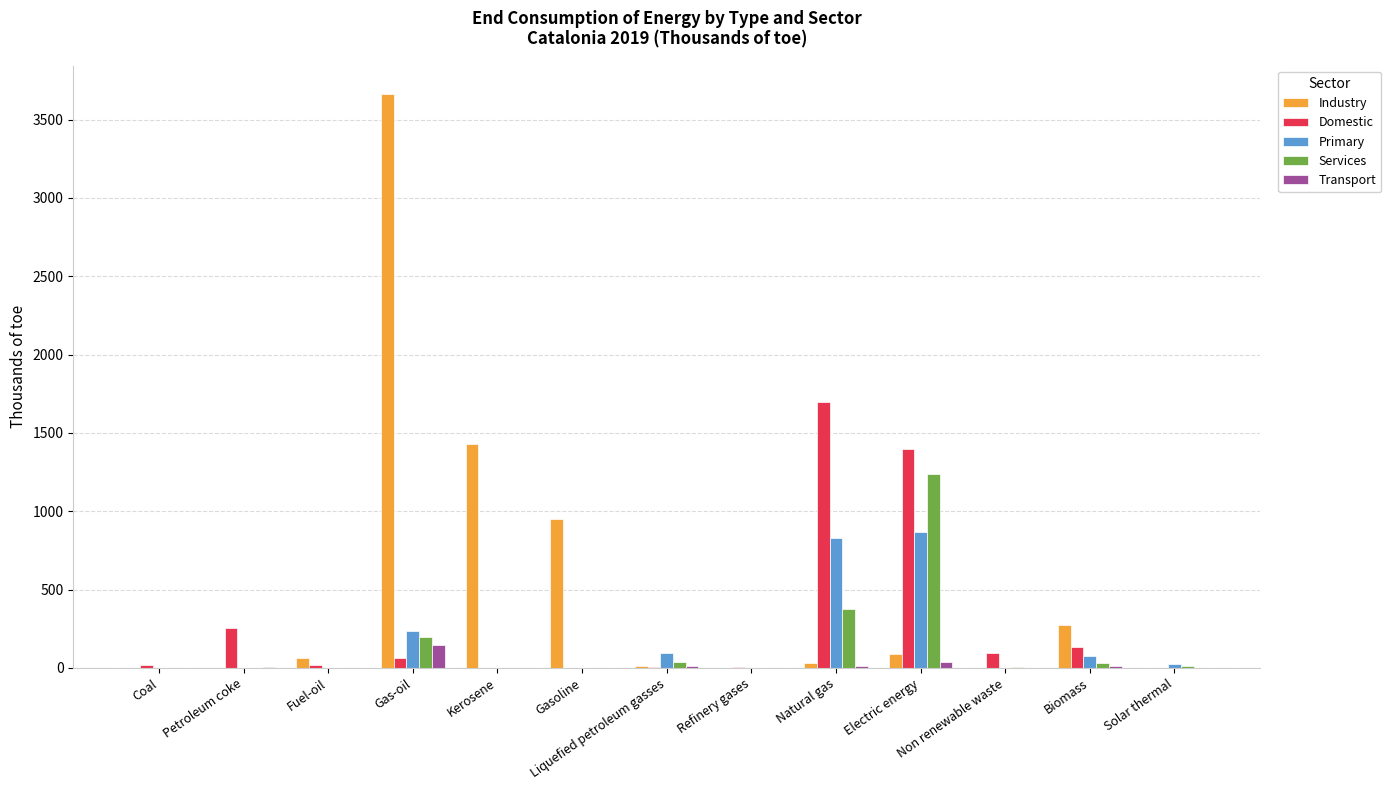

What value does the Industry series have at Natural gas?

31.3